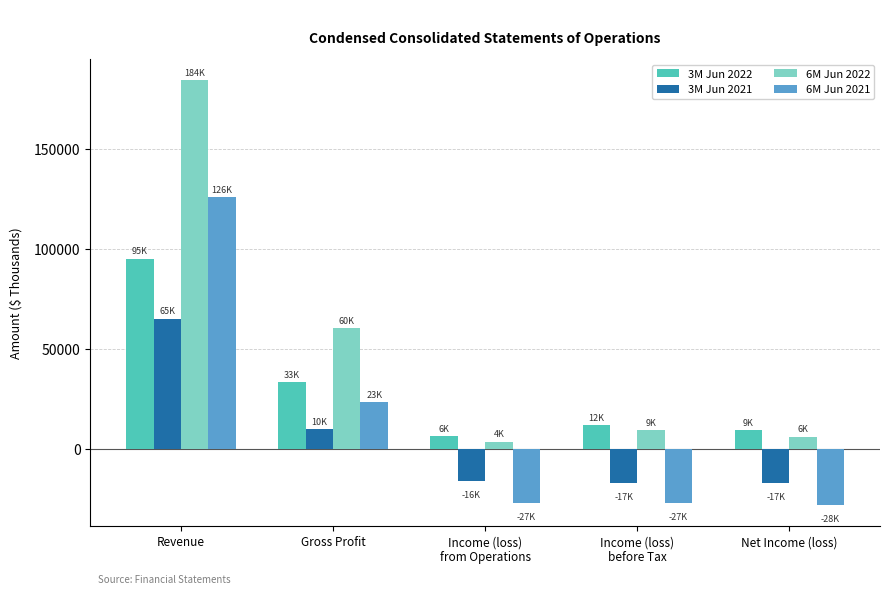

At which category is the sum across all series the highest?

Revenue